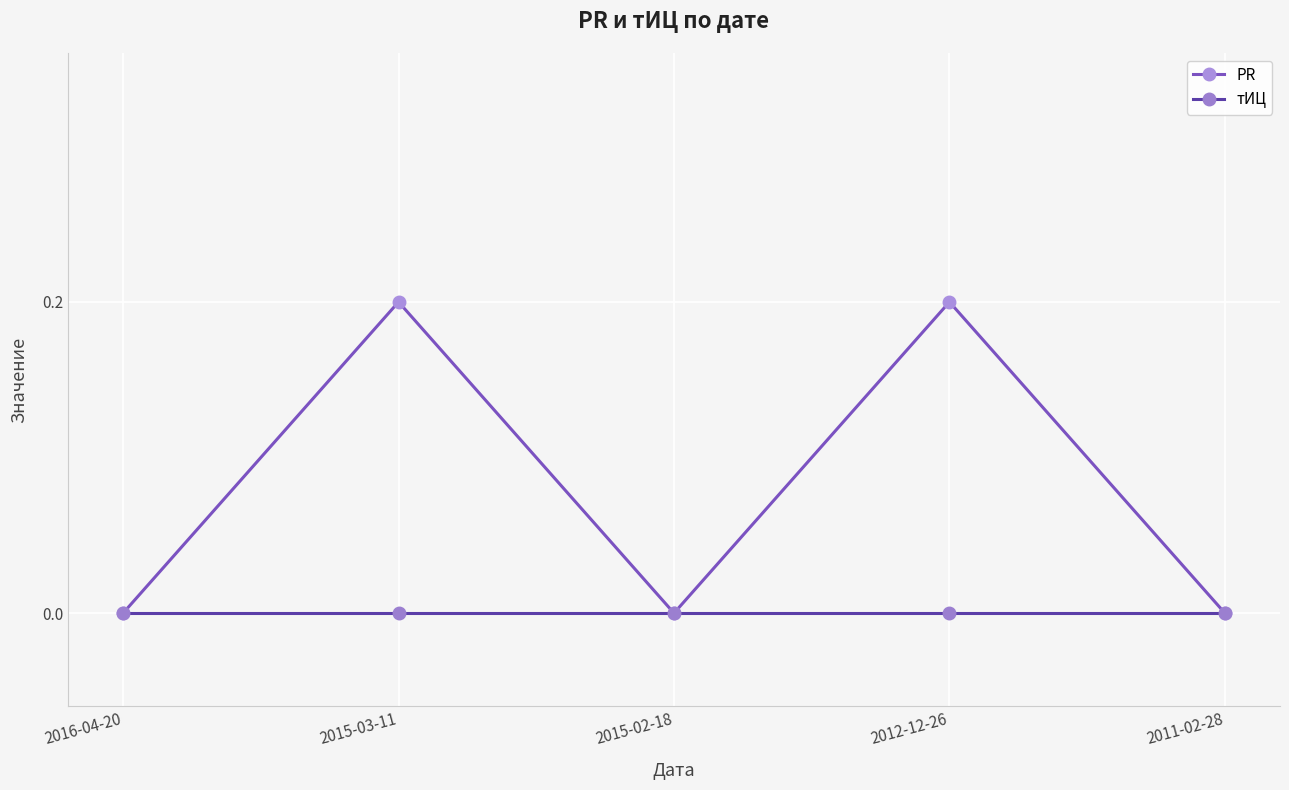

True or false: PR and тИЦ intersect in this chart.

False